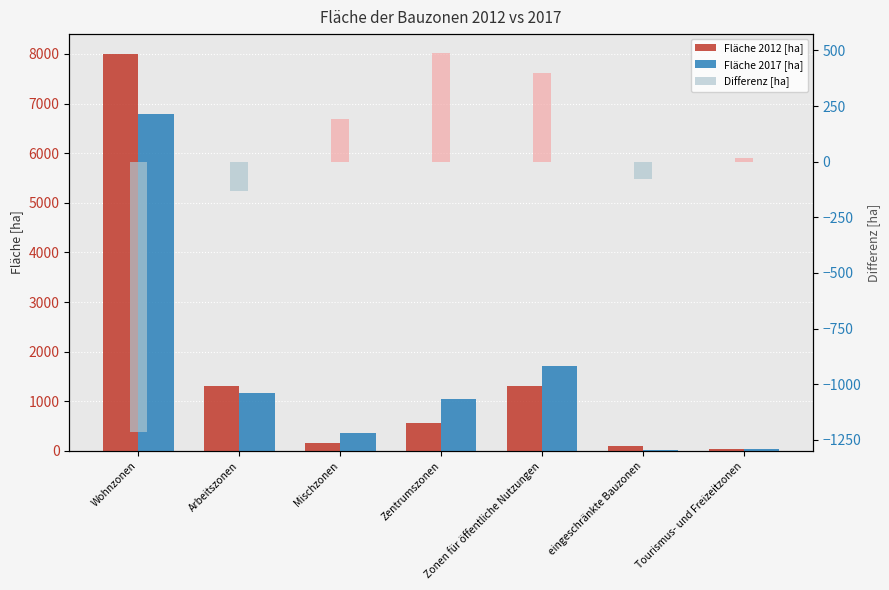

Which series has the largest range (max minus min)?

Fläche 2012 [ha]